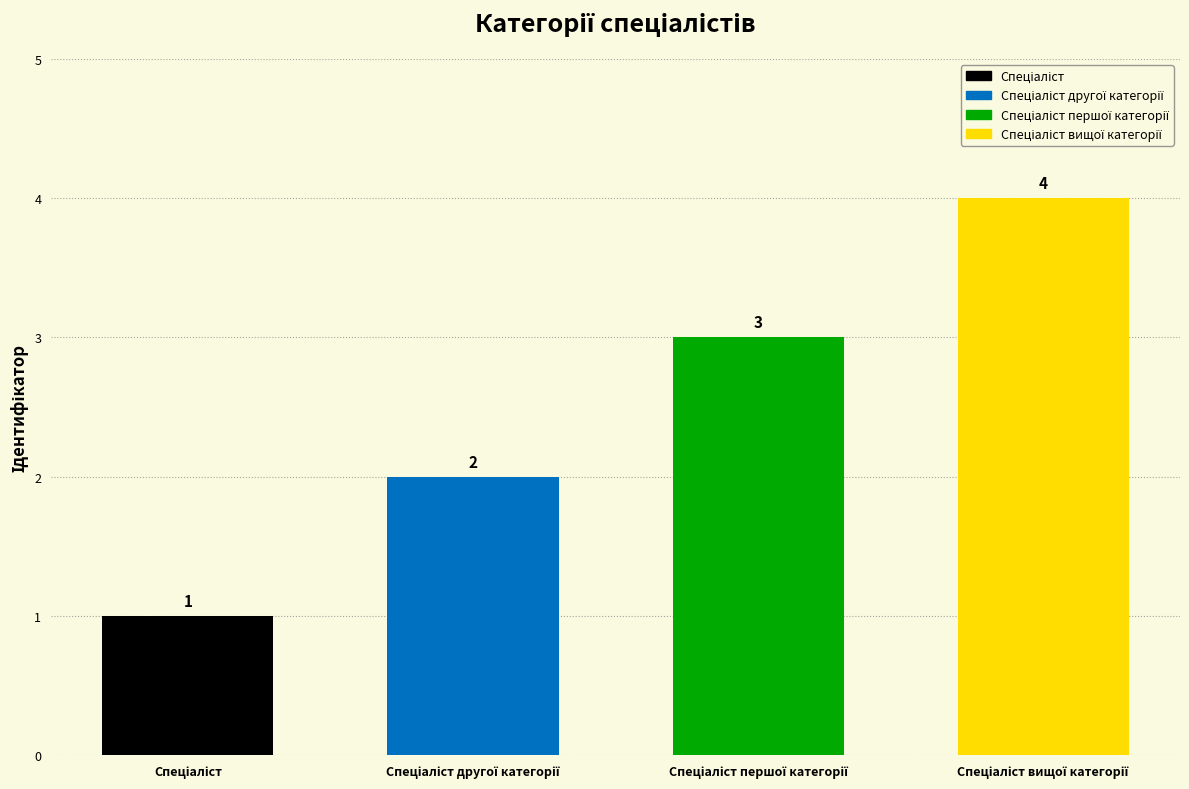

What is the difference between the maximum and minimum values?

3